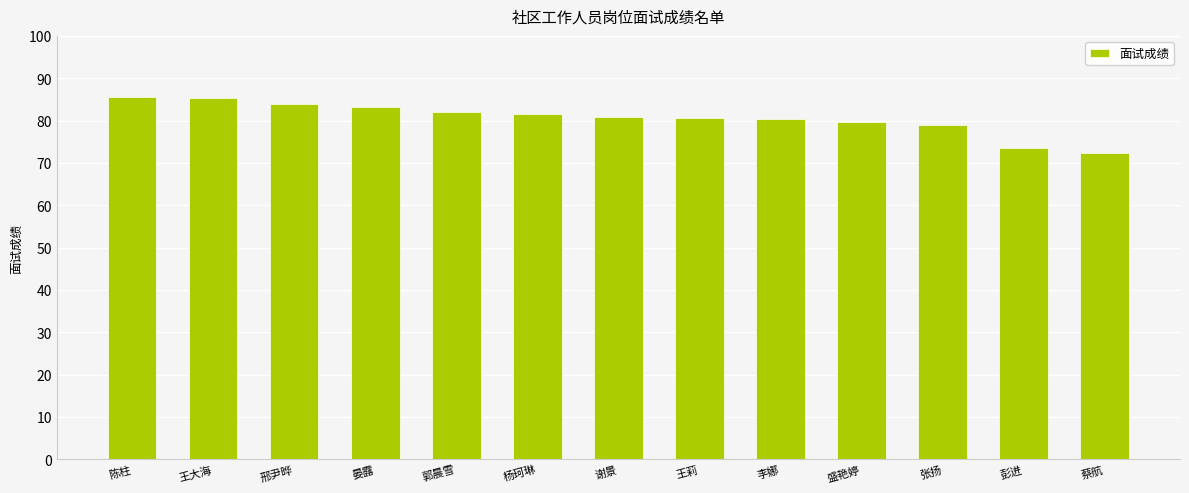

Is it true that the value at 蔡航 is 72.3?

True